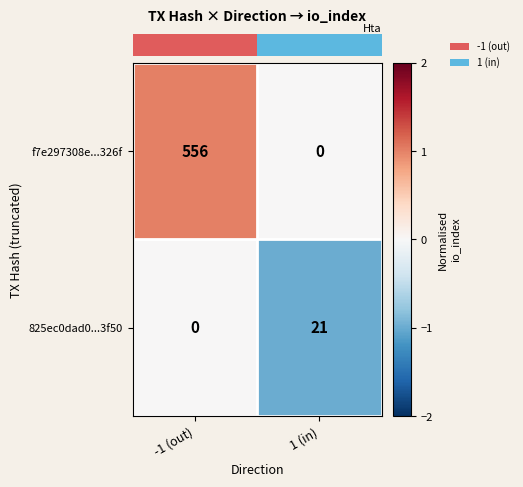

What is the sum of the 825ec0dad0...3f50 values at -1 (out) and 1 (in)?

21